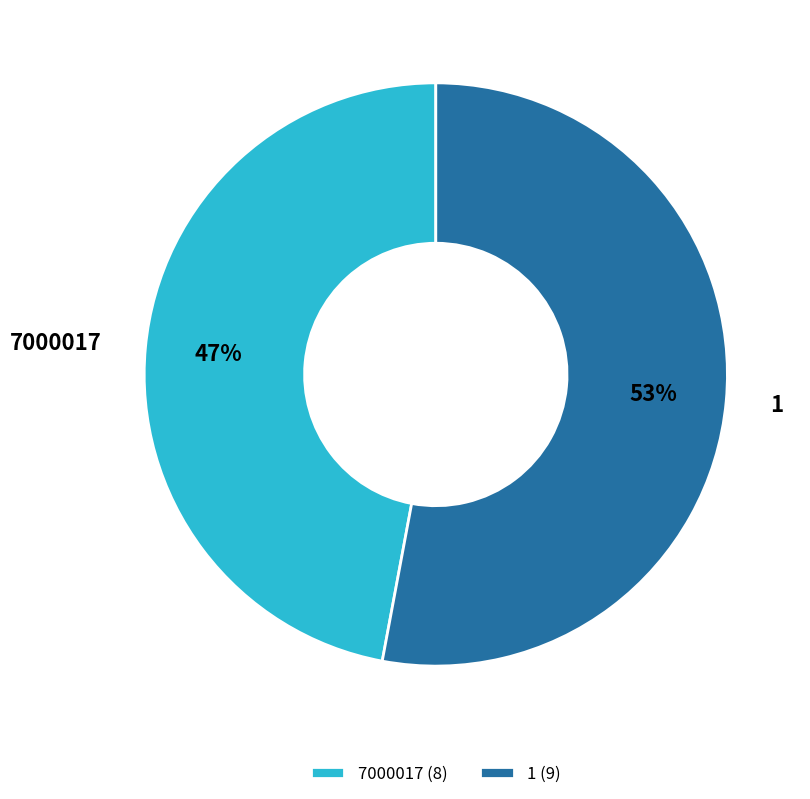

Do 7000017 and 1 together represent more than half of the pie?

Yes